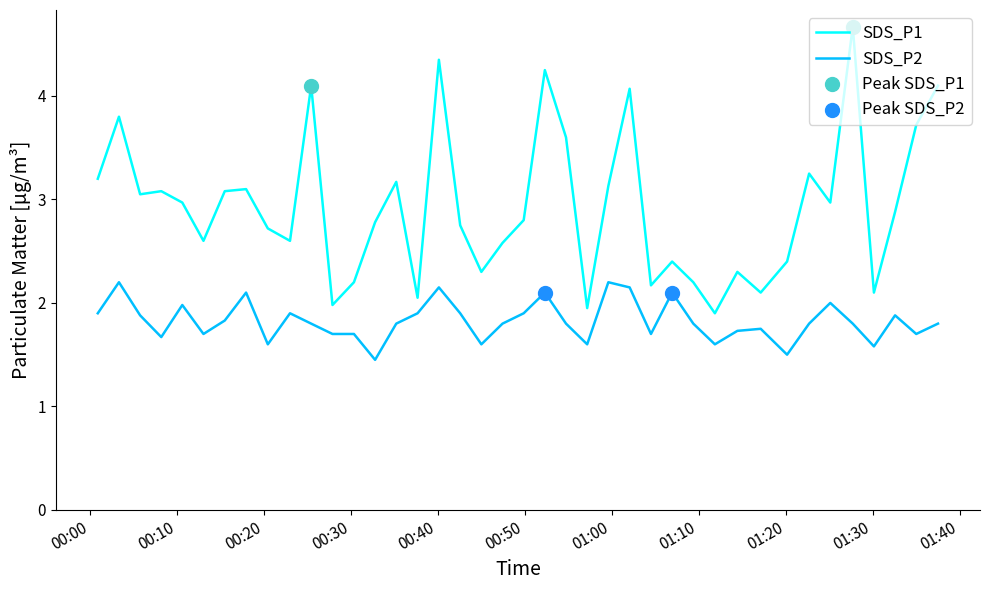

At how many categories does at least one series exceed 4?

6